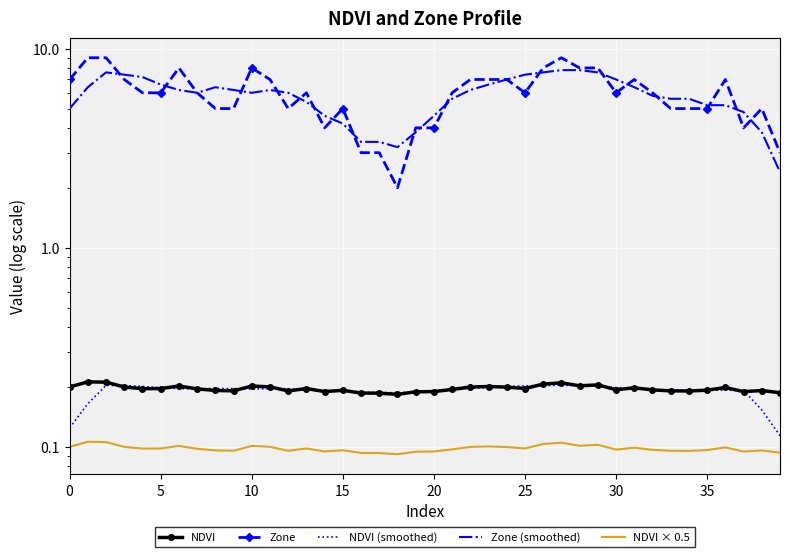

What is the value of the NDVI point at the 15th from the left?

0.2